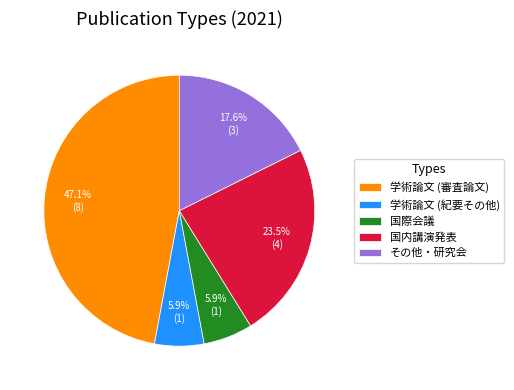

Which has a higher value, 学術論文 (審査論文) or その他・研究会?

学術論文 (審査論文)